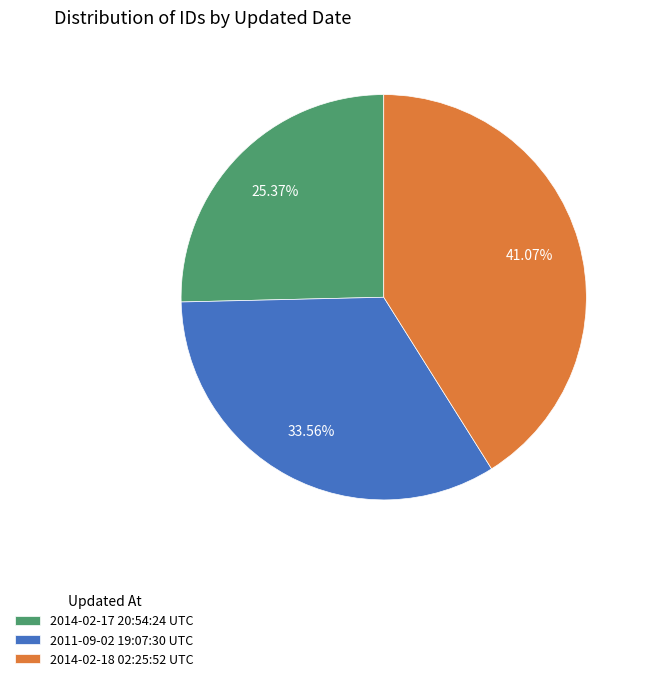

What is the largest slice in the pie chart?

2014-02-18 02:25:52 UTC